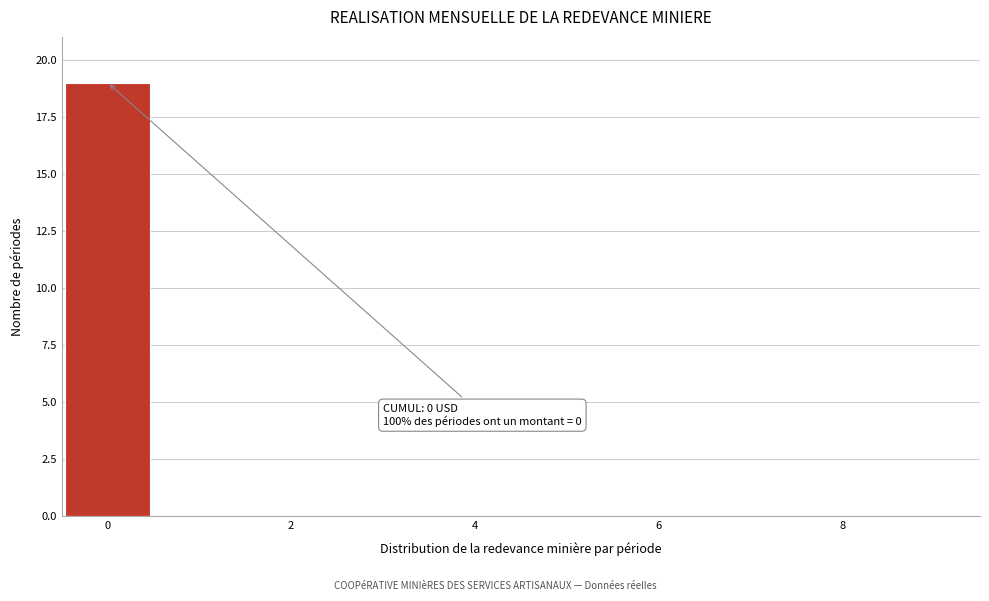

Over which range of the x-axis is the bar tallest?

-0.5 to 0.5